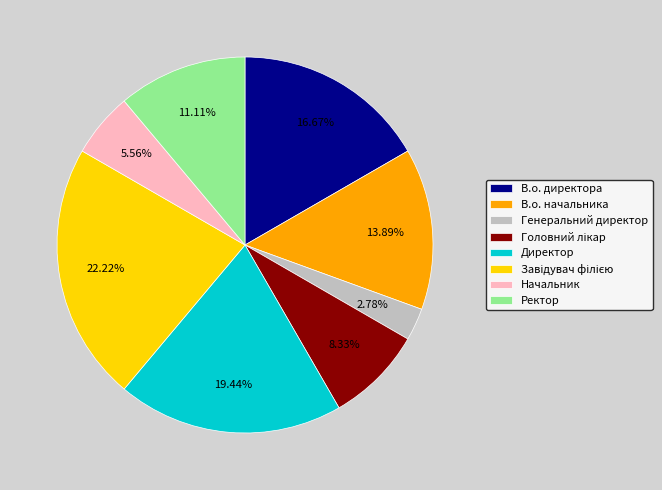

To the nearest percent, what percentage of the pie is Генеральний директор?

3%